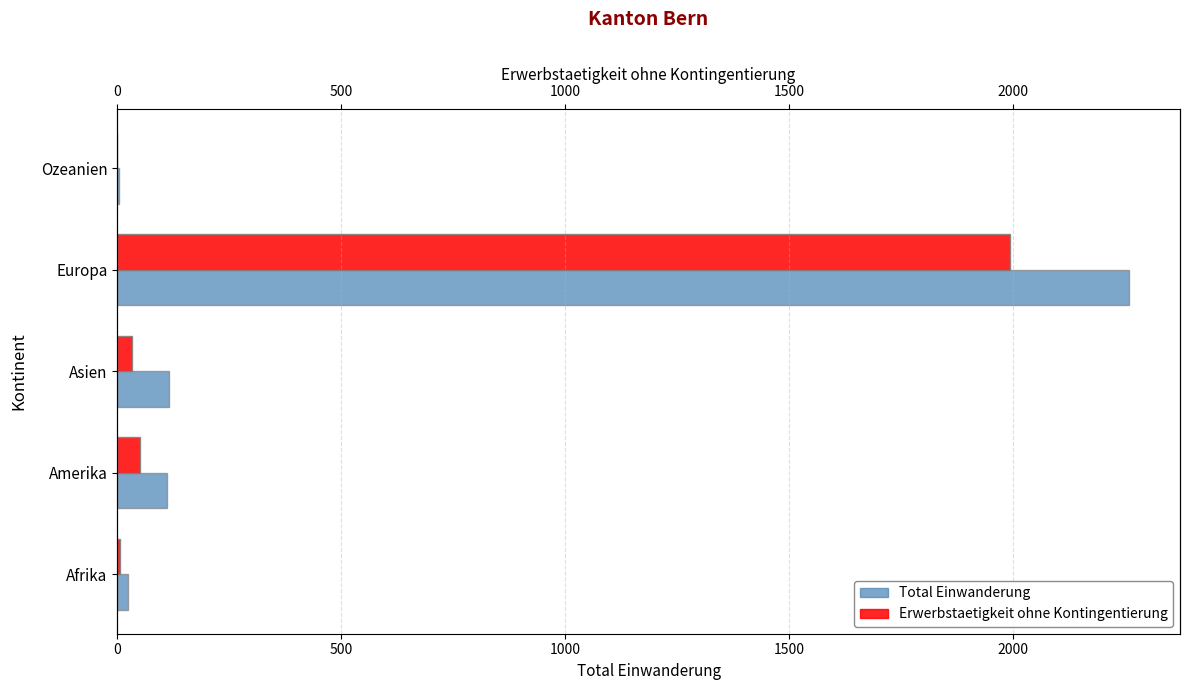

How many bars are there in total?

10